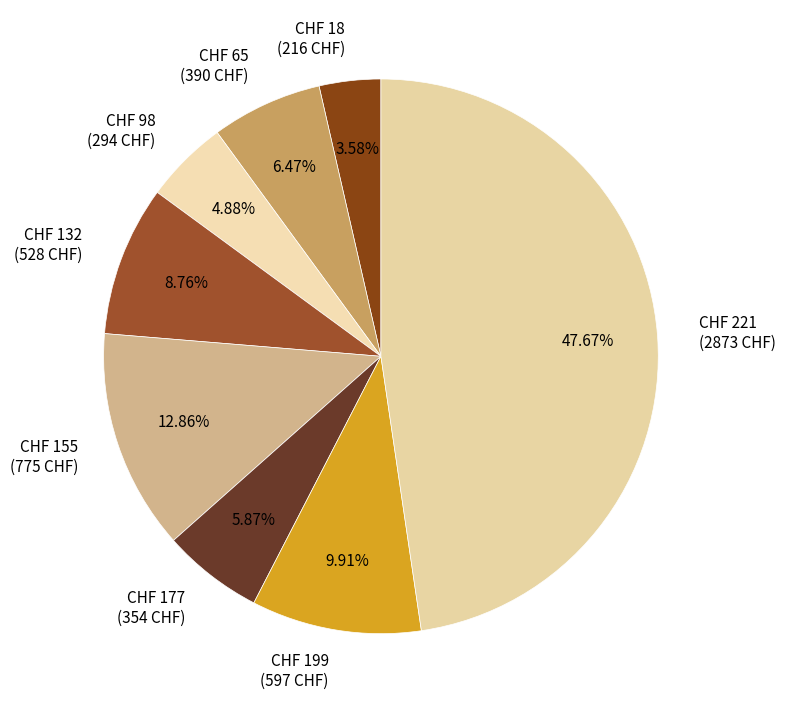

Approximately how many times larger is the value at CHF 132 (528 CHF) compared to CHF 155 (775 CHF)?

0.7